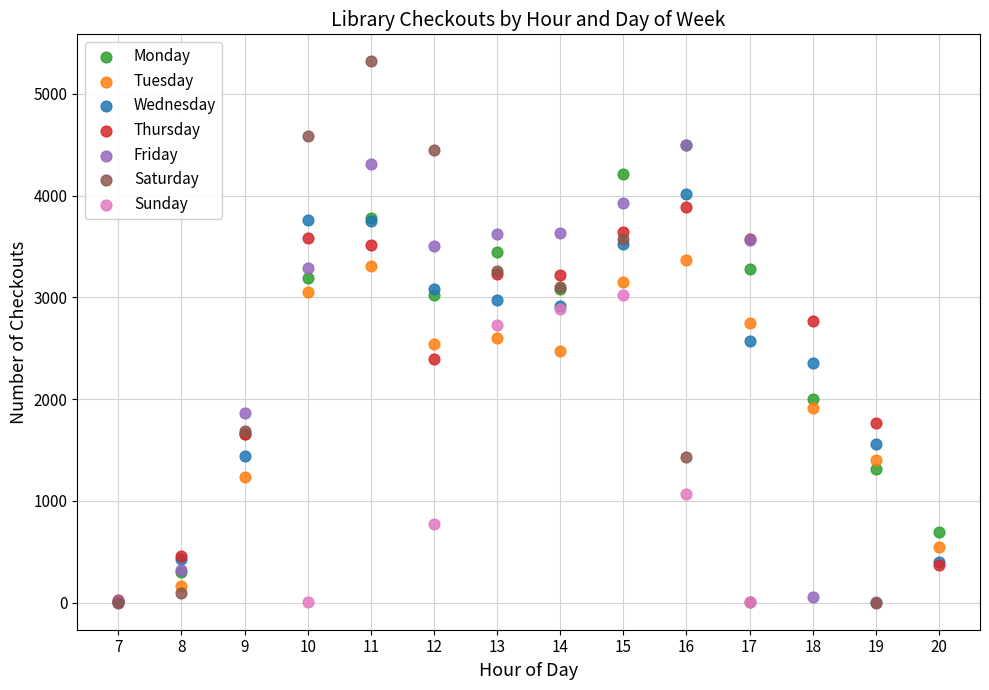

What are all the series names shown in the legend?

Monday, Tuesday, Wednesday, Thursday, Friday, Saturday, Sunday